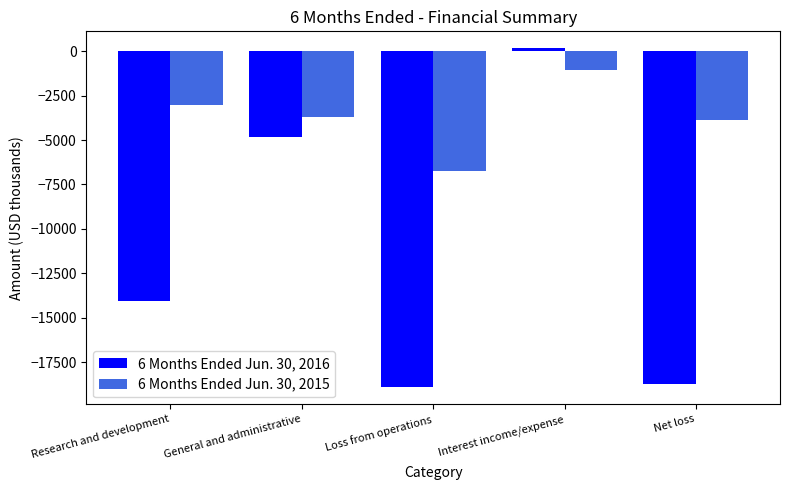

At which category is the sum across all series the highest?

Interest income/expense